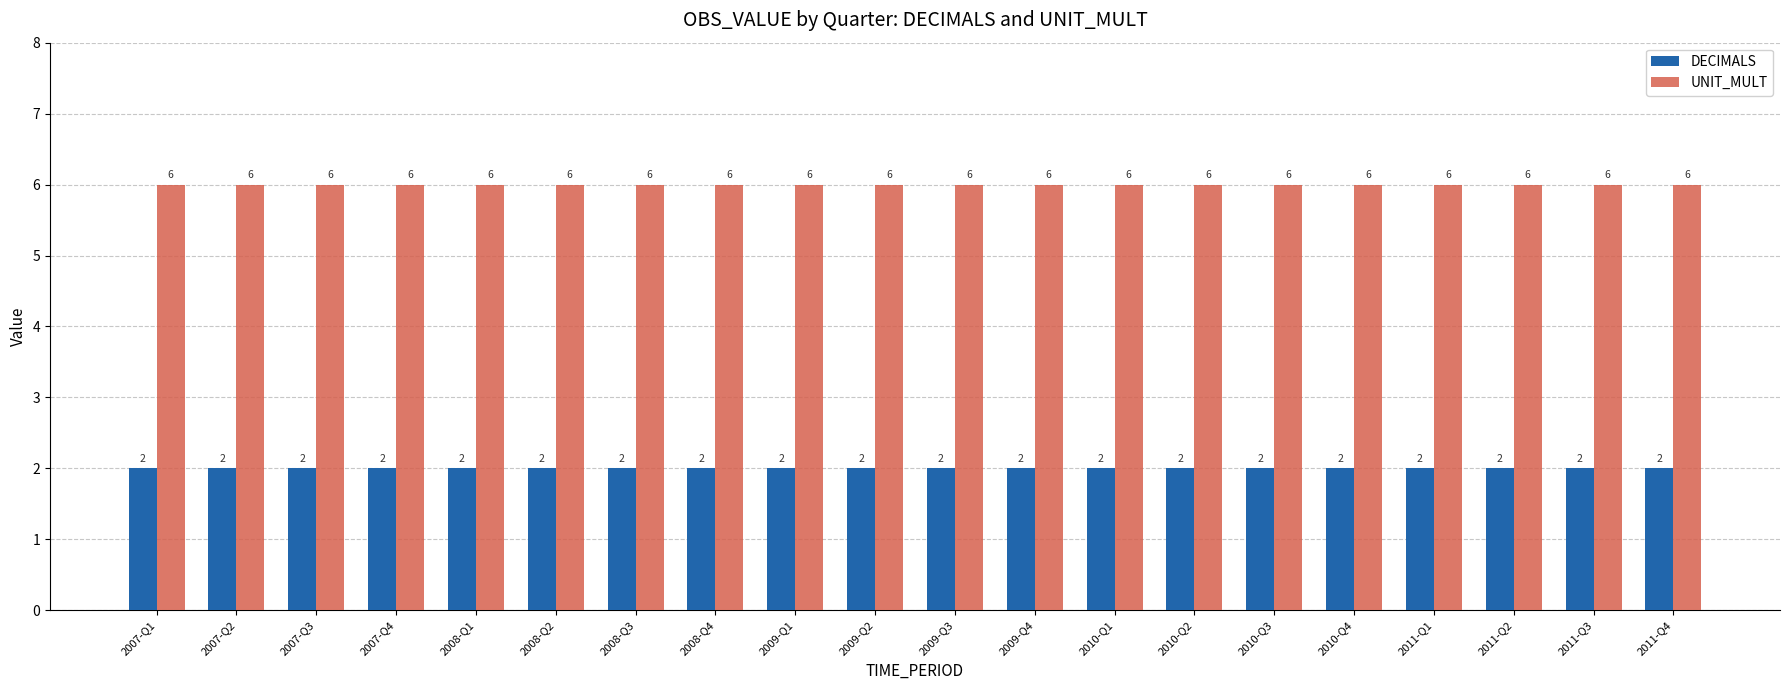

What value does the UNIT_MULT series have at 2007-Q1?

6